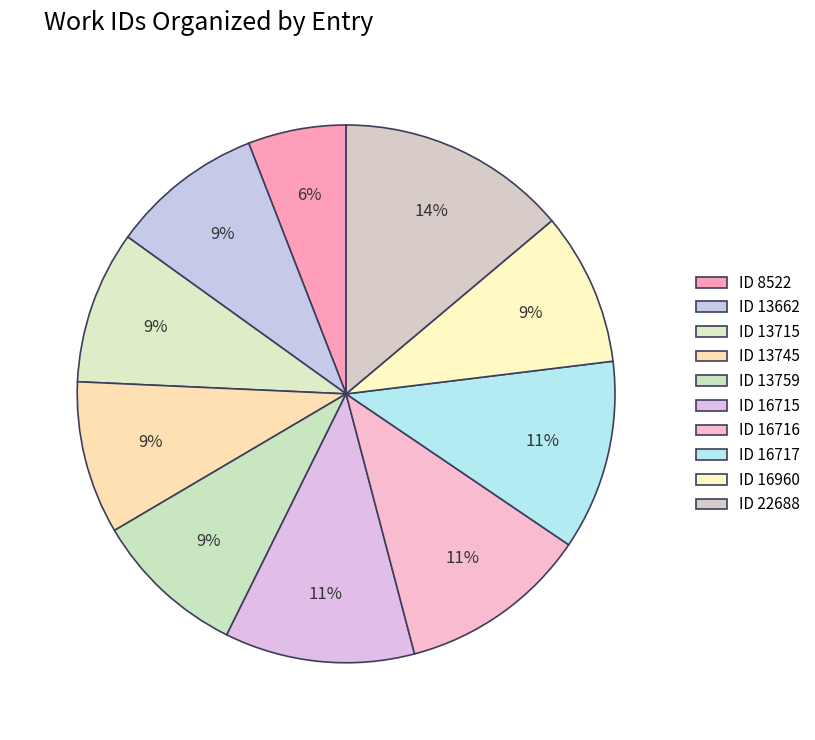

Rank the categories by value from highest to lowest.

22688, 16717, 16716, 16715, 13759, 13715, 13745, 16960, 13662, 8522